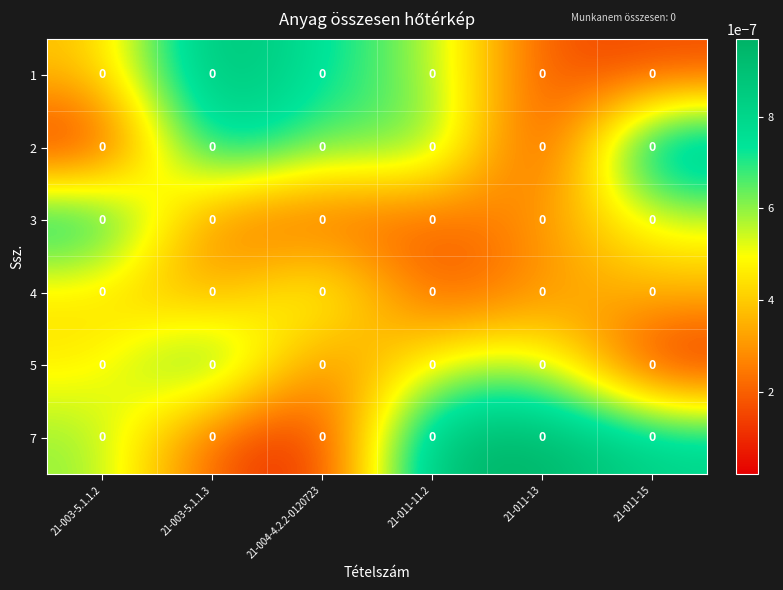

Which label corresponds to the smallest value in the chart?

21-011-13